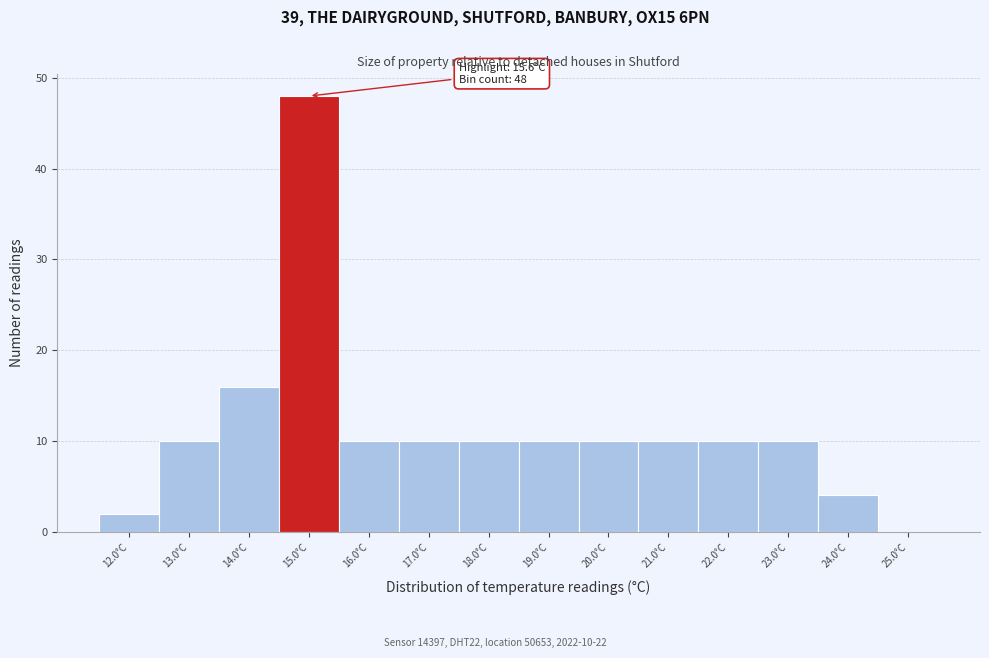

Reading left to right, transcribe all the data shown in this chart.

12.0°C=2	13.0°C=10	14.0°C=16	15.0°C=48	16.0°C=10	17.0°C=10	18.0°C=10	19.0°C=10	20.0°C=10	21.0°C=10	22.0°C=10	23.0°C=10	24.0°C=4	25.0°C=0